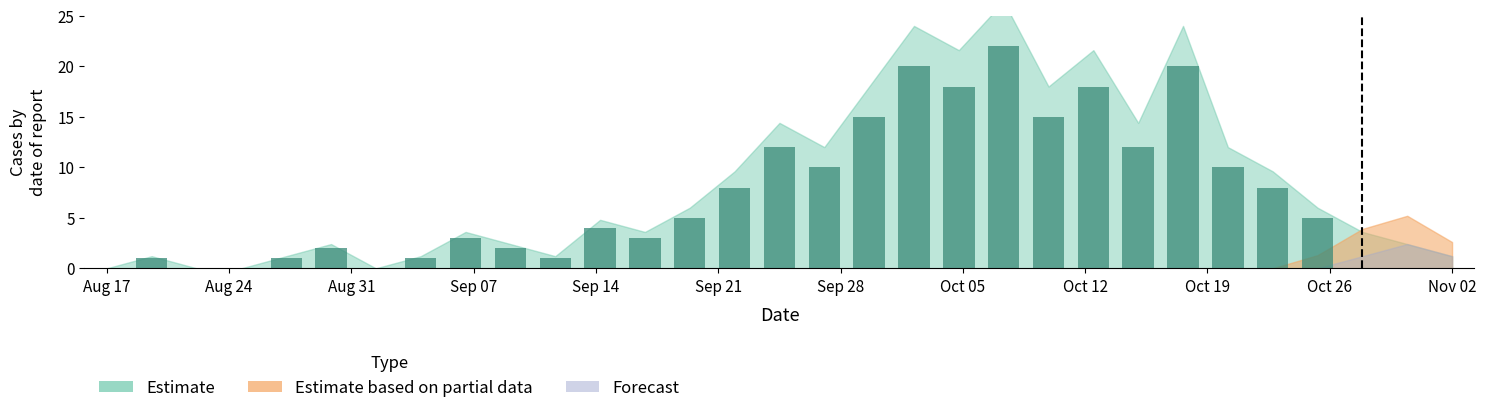

What is the sum of all values?

216